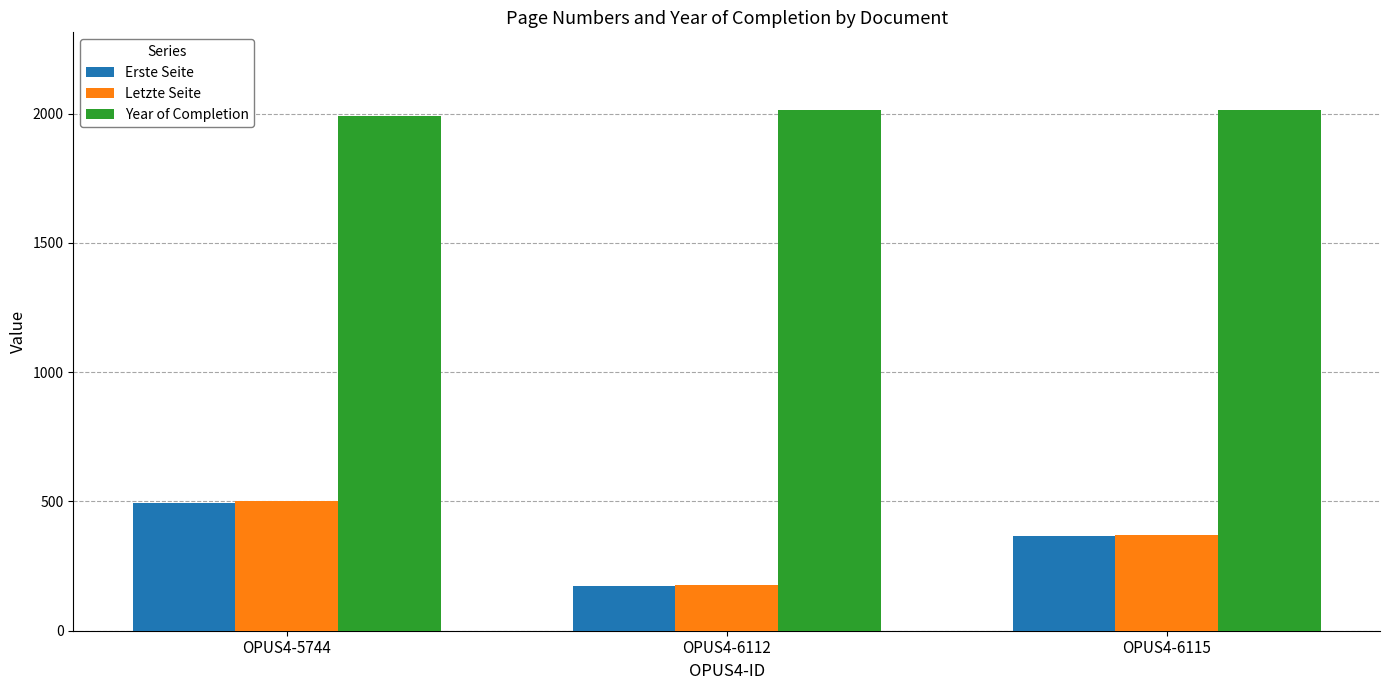

What are all the series names shown in the legend?

Erste Seite, Letzte Seite, Year of Completion